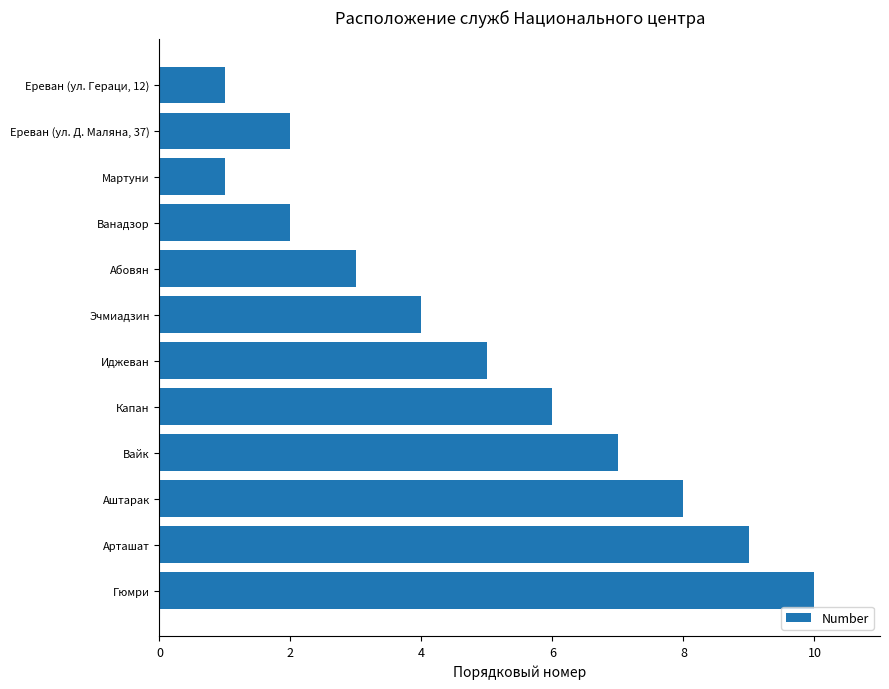

What is the difference between the values at Арташат and Абовян?

6